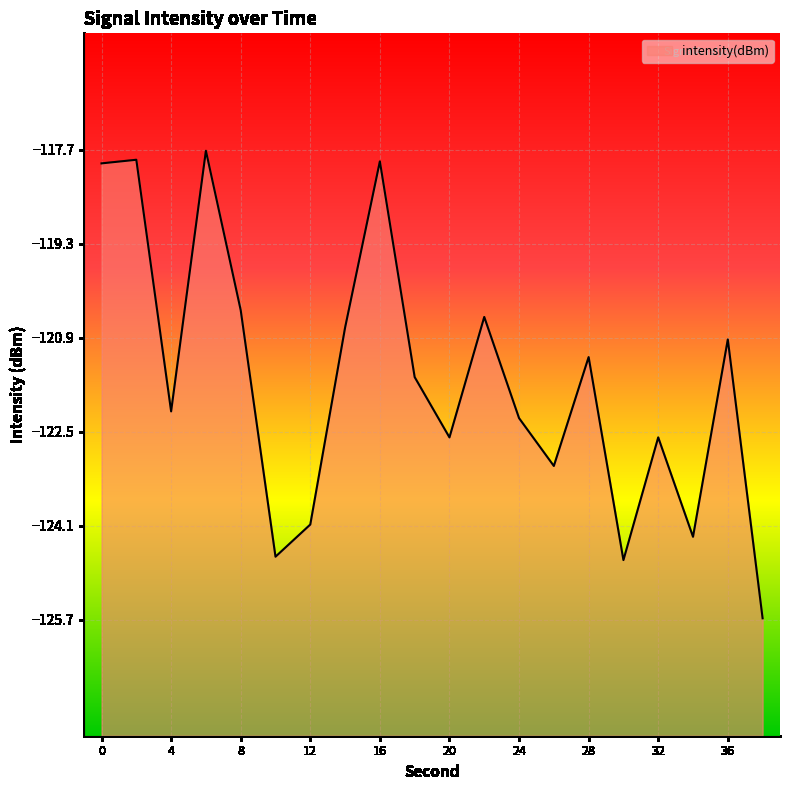

At which category does the data reach its first local valley?

4